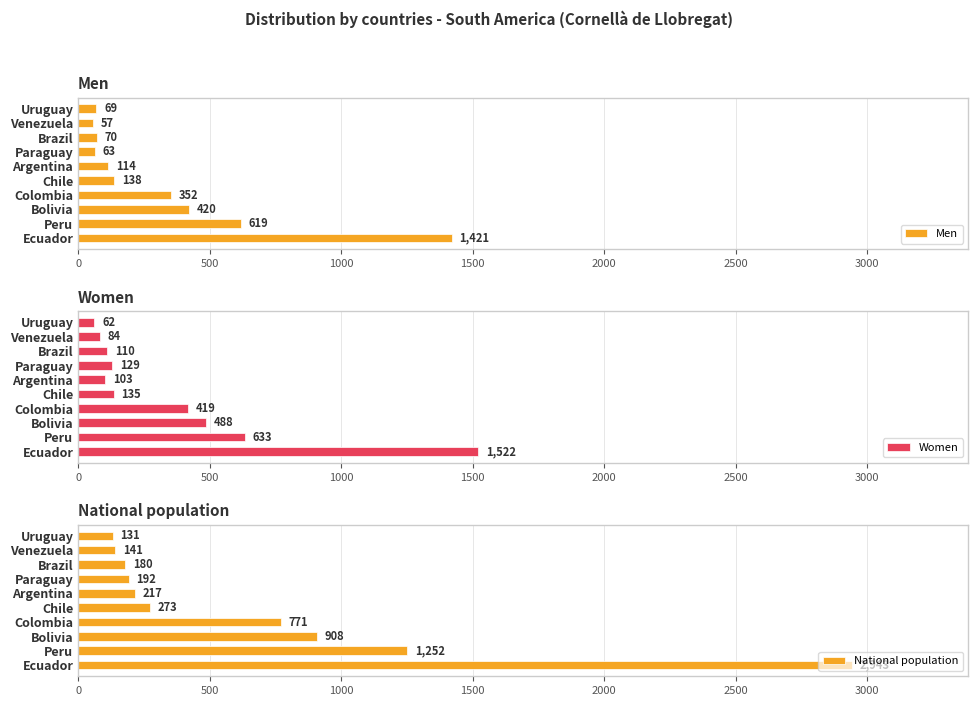

How many bars are there in total?

30